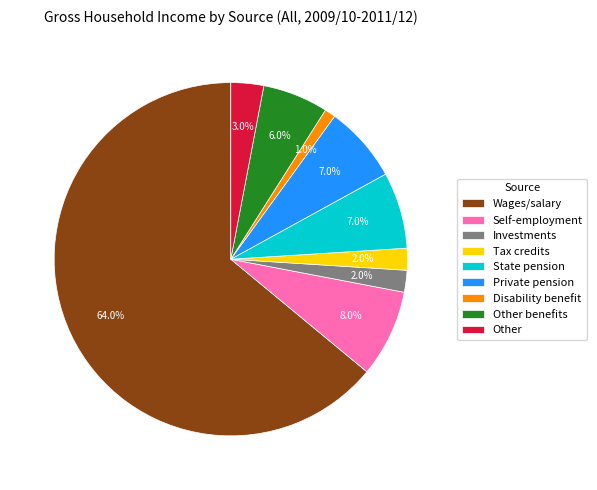

What is the largest slice in the pie chart?

Wages/salary